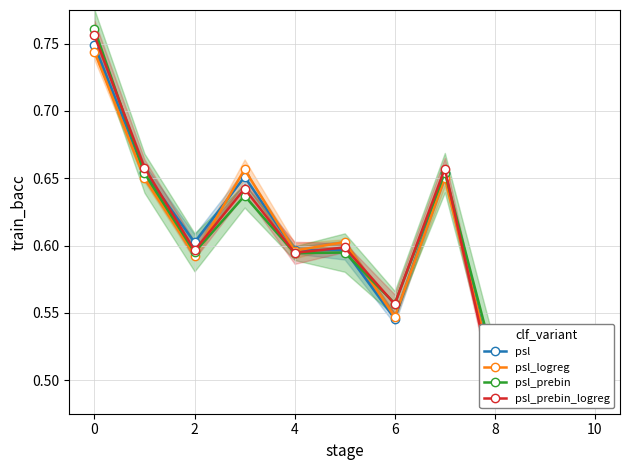

The value of psl at 2 is 1.2. True or false?

False